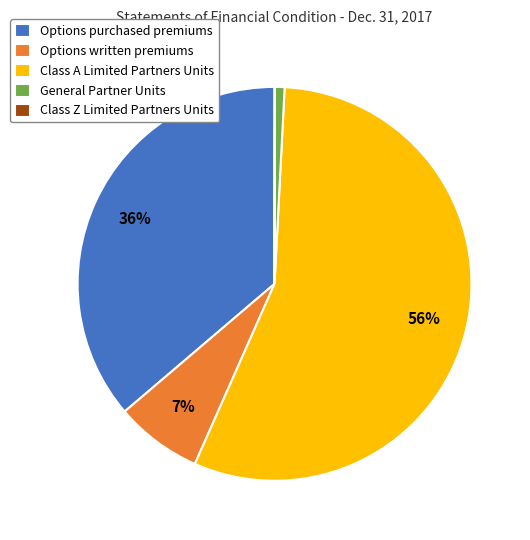

True or false: Options written premiums accounts for 13% of the total.

False